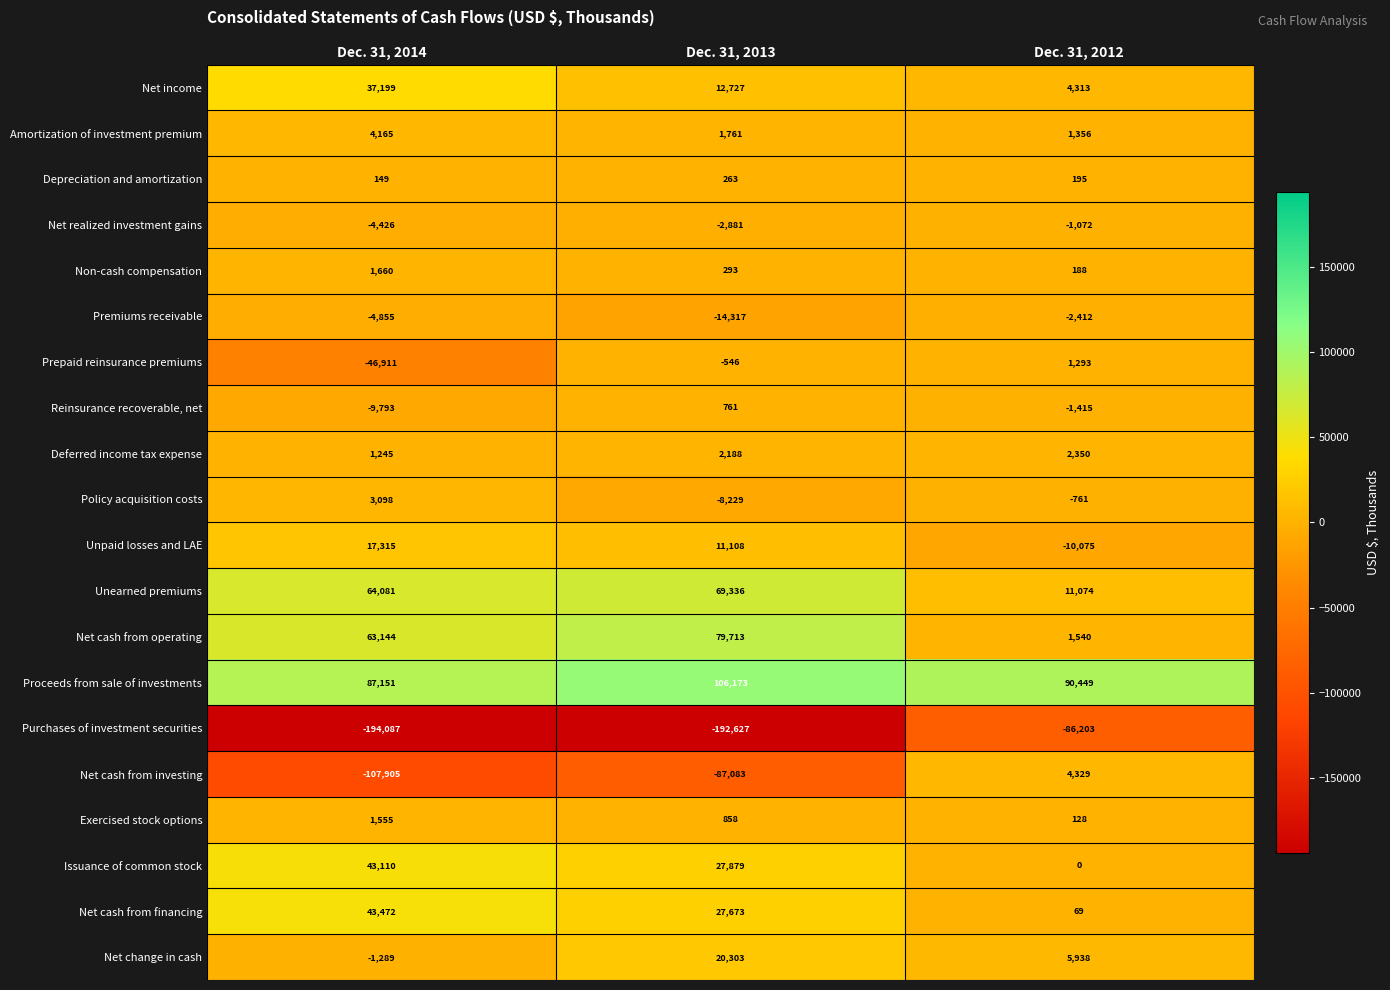

How many data points does each series have?

3